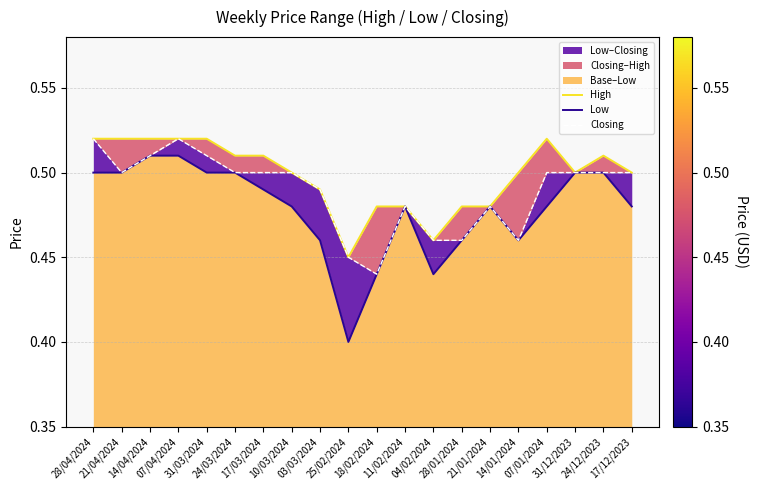

The value of High at 28/01/2024 is 0.3. True or false?

False